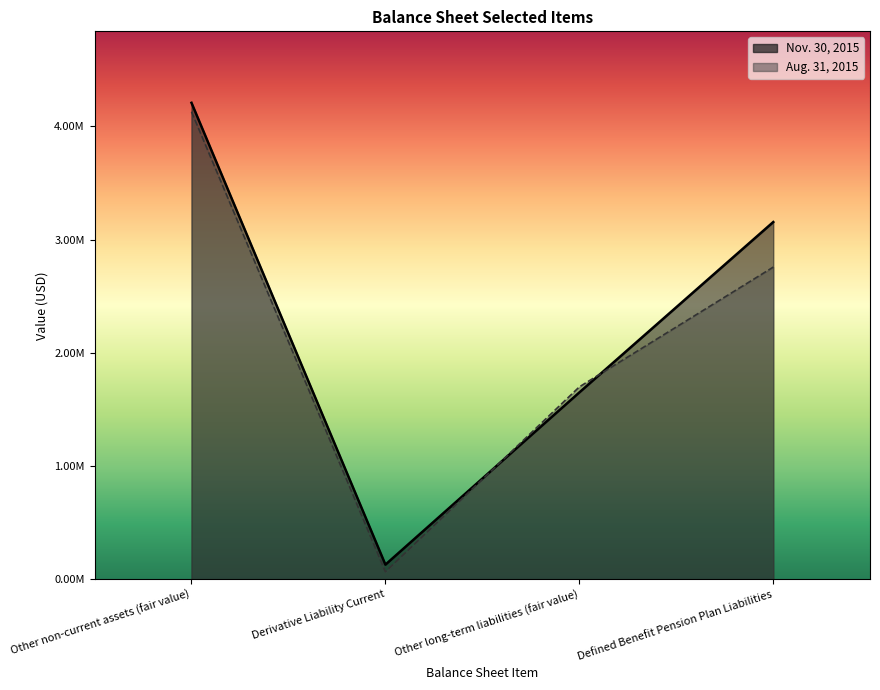

How many data points in Aug. 31, 2015 are less than 2757000?

2